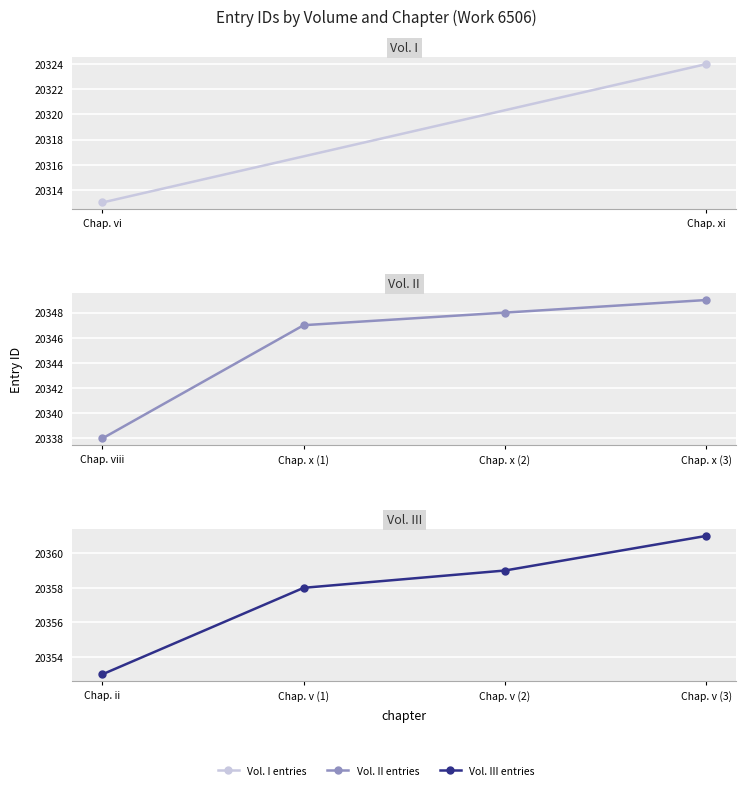

What is the minimum value for Vol. II entries?

20338